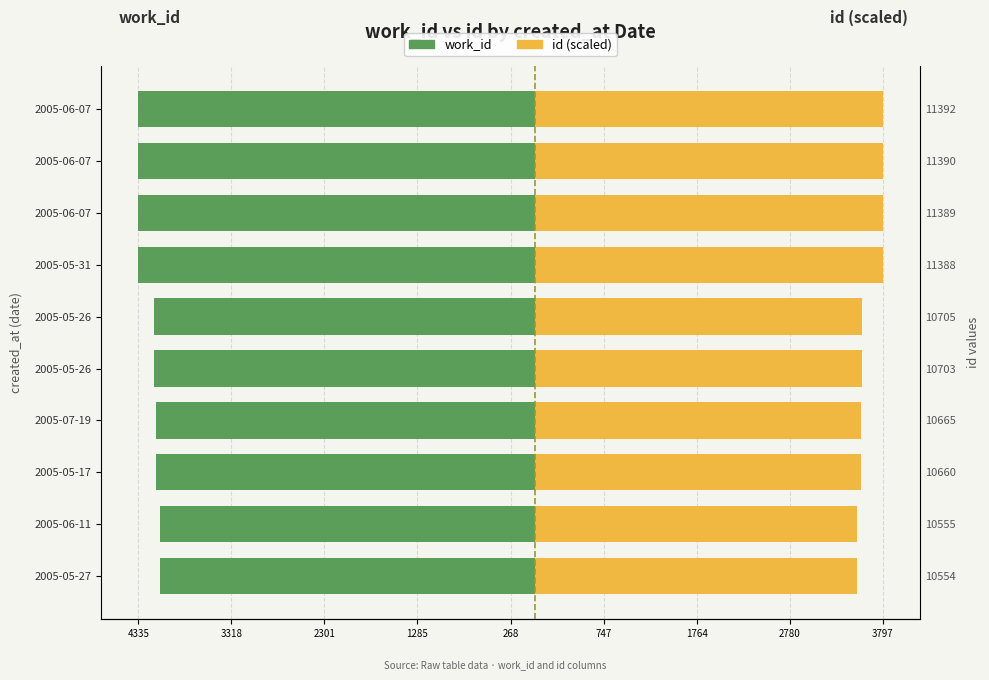

What is the value of the work_id bar at the 2nd from the left?

-4101.0